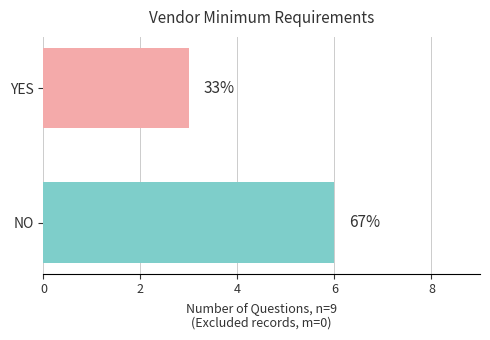

How many bars are there in total?

2